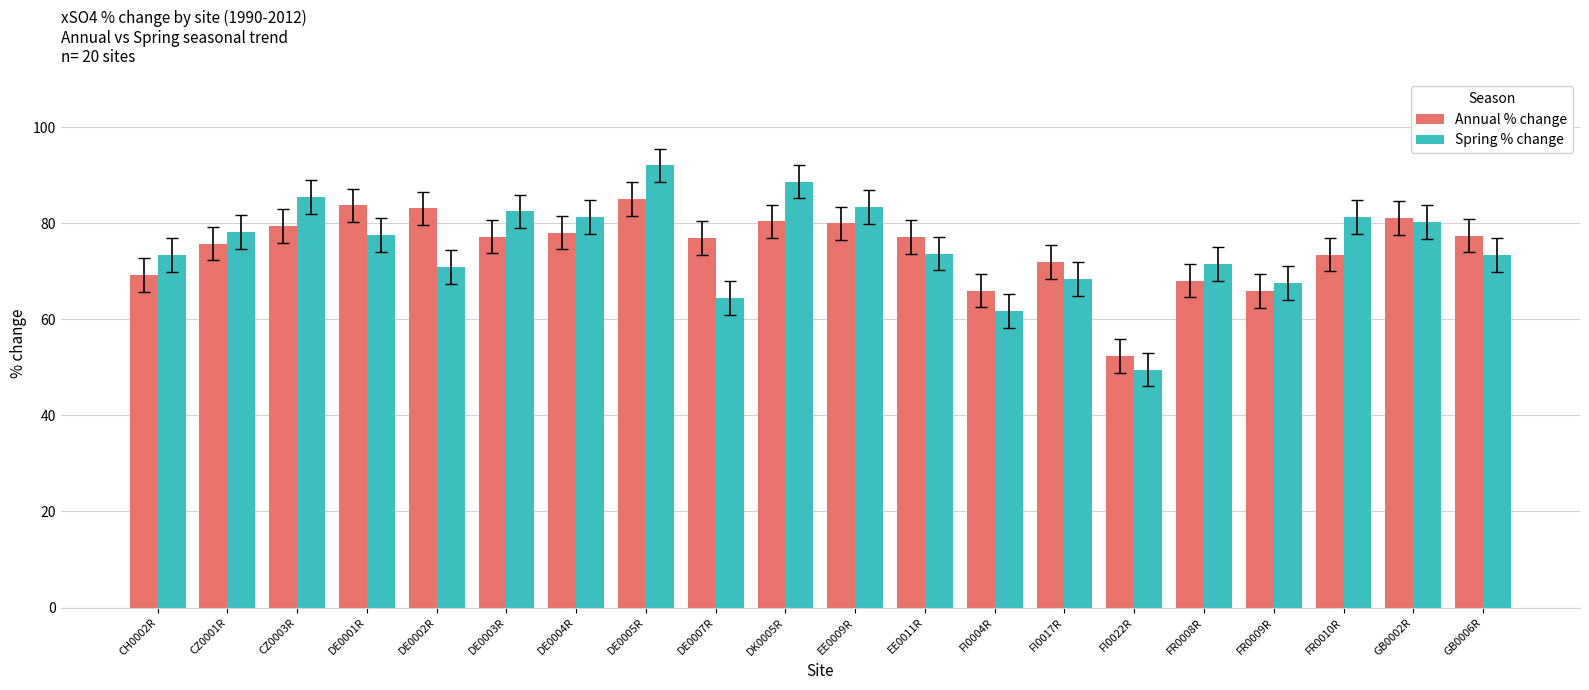

What is the difference between the highest and lowest values at DE0004R?

3.3